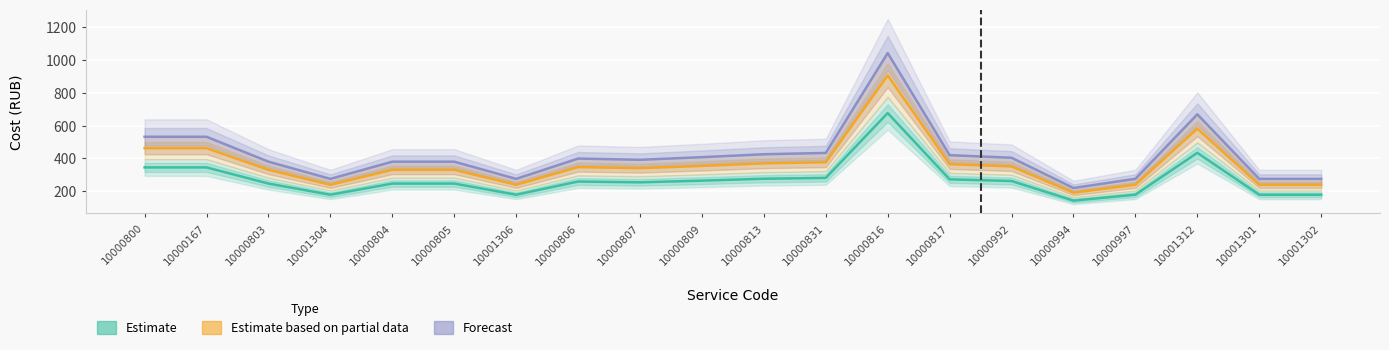

What is the label of the 2nd point from the left?

10000167